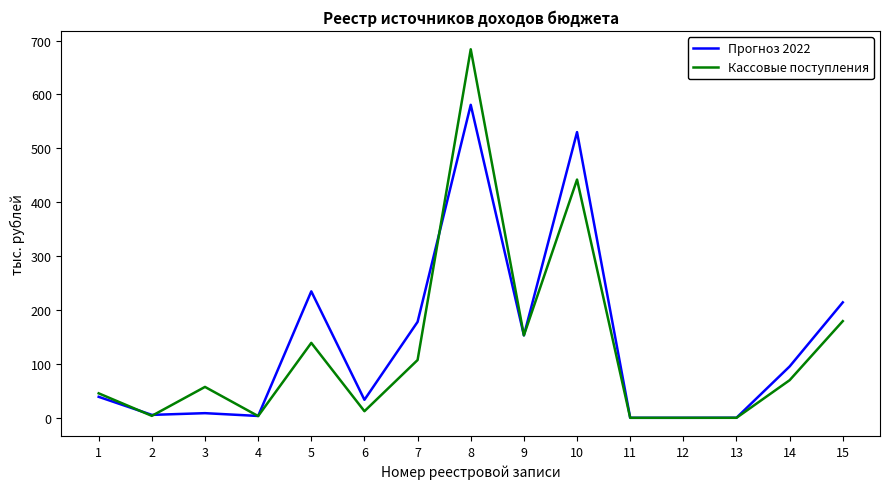

How many distinct data groups are displayed?

2